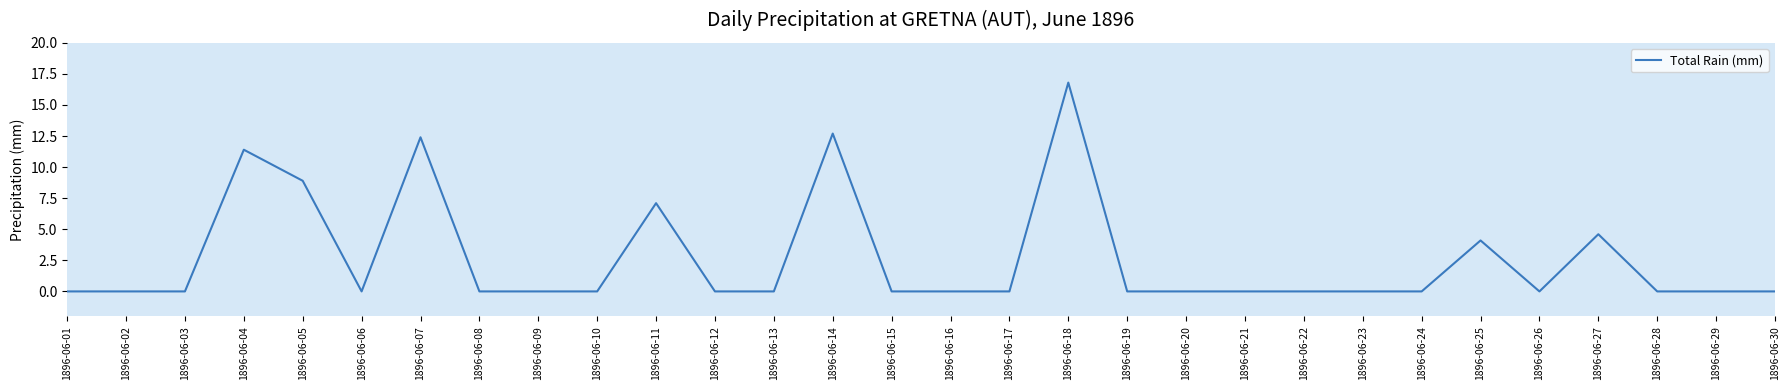

True or false: the data has more than 1 interior local peaks.

True